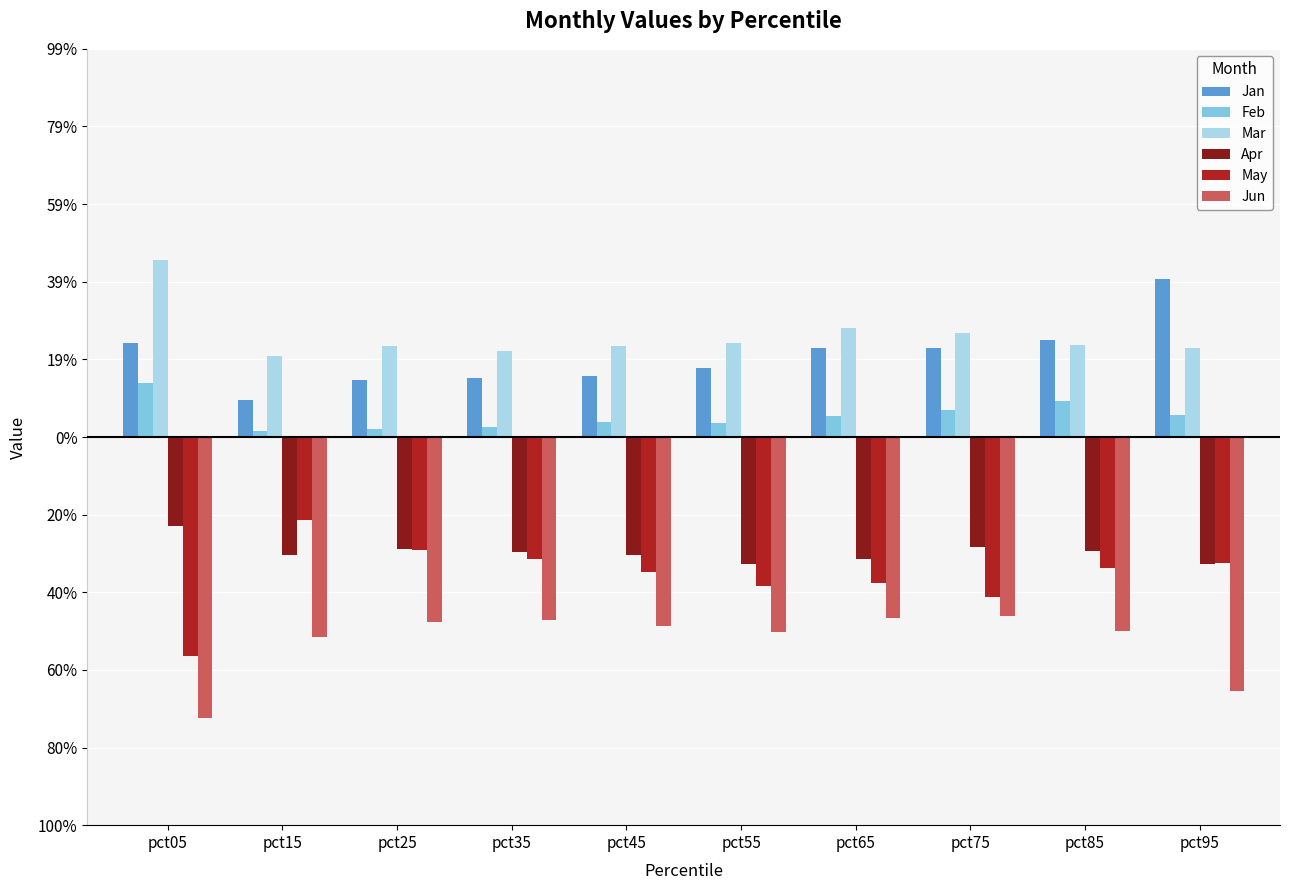

Rank the series by their maximum value, from lowest to highest.

Jun, Apr, May, Feb, Jan, Mar